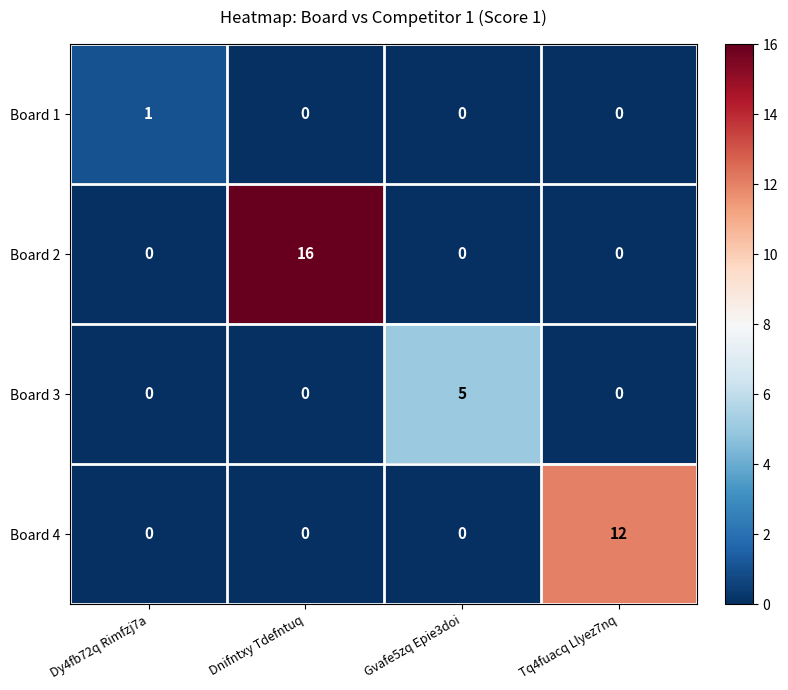

The value of Board 1 at Tq4fuacq Llyez7nq is 0. True or false?

True